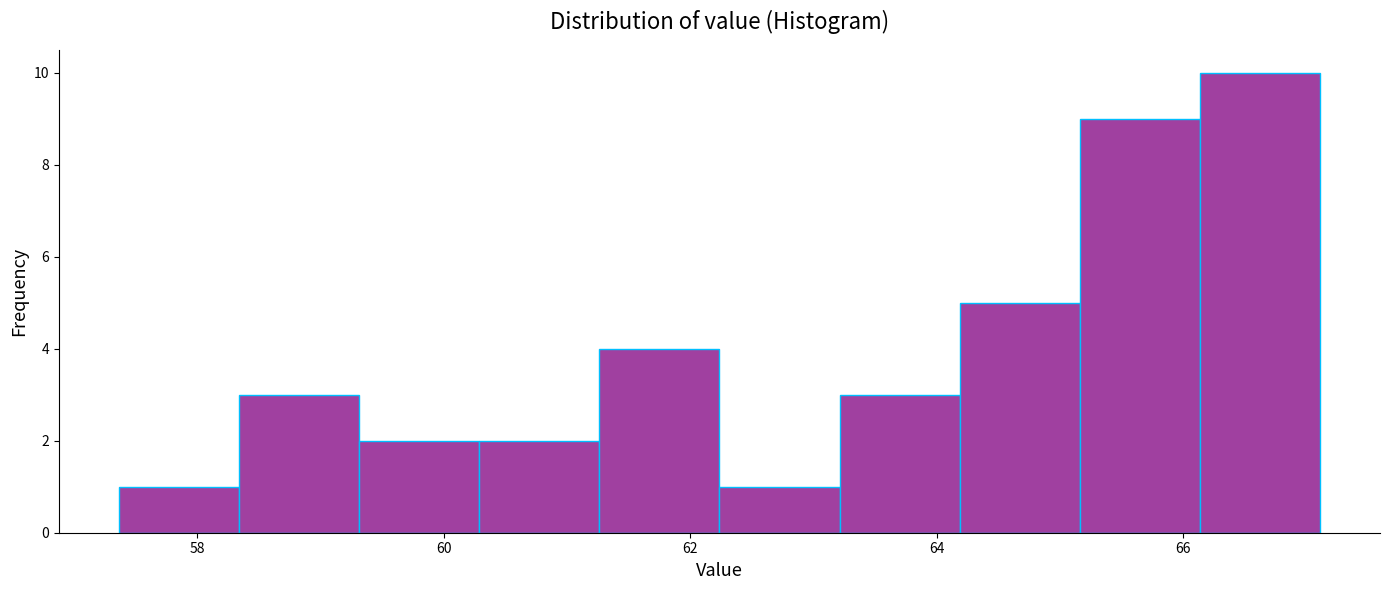

How tall is the bar that spans 63.2 to 64.2 on the x-axis? Neither the bar edges nor the heights are printed on the chart, so give them approximately, as read against the axes.

3